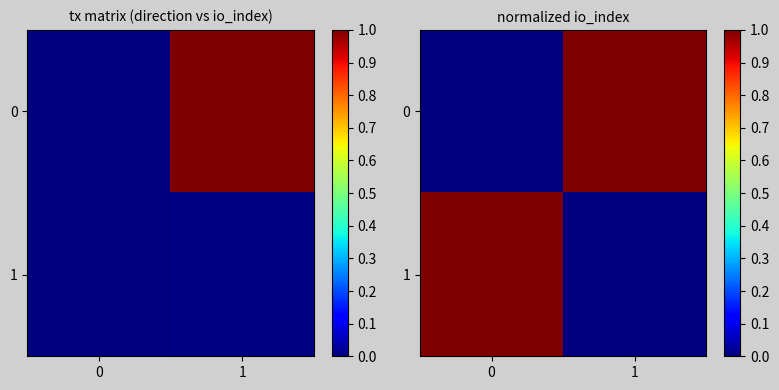

At which label does 1 reach its minimum?

1